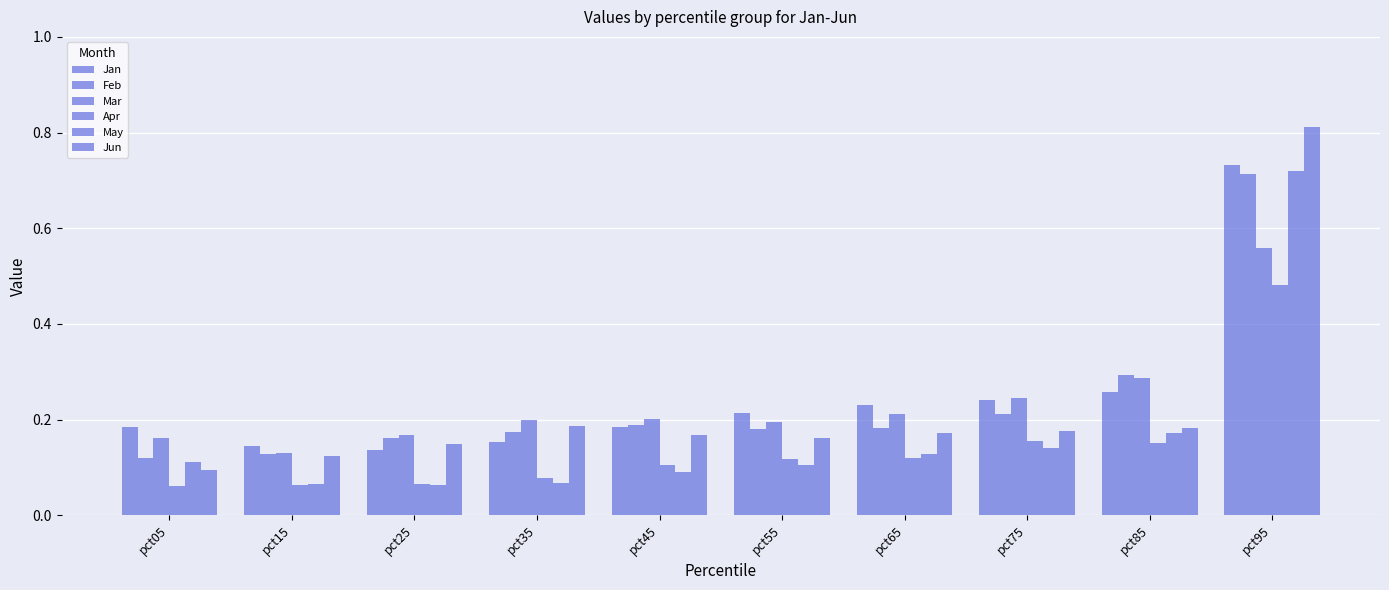

Reading right to left, transcribe all the data shown in this chart.

Jan: pct95=0.7	pct85=0.3	pct75=0.2	pct65=0.2	pct55=0.2	pct45=0.2	pct35=0.2	pct25=0.1	pct15=0.1	pct05=0.2
Feb: pct95=0.7	pct85=0.3	pct75=0.2	pct65=0.2	pct55=0.2	pct45=0.2	pct35=0.2	pct25=0.2	pct15=0.1	pct05=0.1
Mar: pct95=0.6	pct85=0.3	pct75=0.2	pct65=0.2	pct55=0.2	pct45=0.2	pct35=0.2	pct25=0.2	pct15=0.1	pct05=0.2
Apr: pct95=0.5	pct85=0.2	pct75=0.2	pct65=0.1	pct55=0.1	pct45=0.1	pct35=0.1	pct25=0.1	pct15=0.1	pct05=0.1
May: pct95=0.7	pct85=0.2	pct75=0.1	pct65=0.1	pct55=0.1	pct45=0.1	pct35=0.1	pct25=0.1	pct15=0.1	pct05=0.1
Jun: pct95=0.8	pct85=0.2	pct75=0.2	pct65=0.2	pct55=0.2	pct45=0.2	pct35=0.2	pct25=0.1	pct15=0.1	pct05=0.1